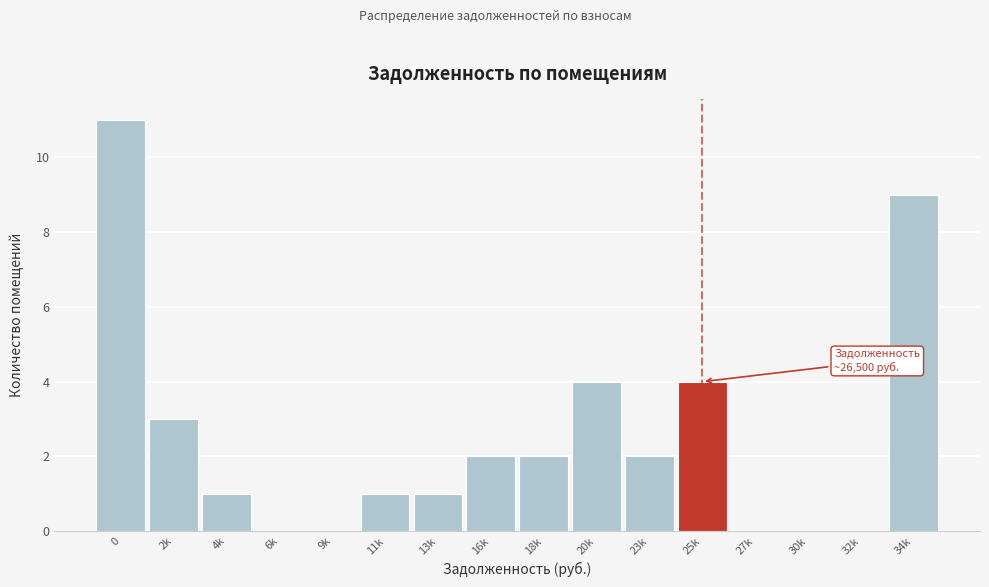

Reading left to right, what are all the values shown in this chart?

0=11	2k=3	4k=1	6k=0	9k=0	11k=1	13k=1	16k=2	18k=2	20k=4	23k=2	25k=4	27k=0	30k=0	32k=0	34k=9